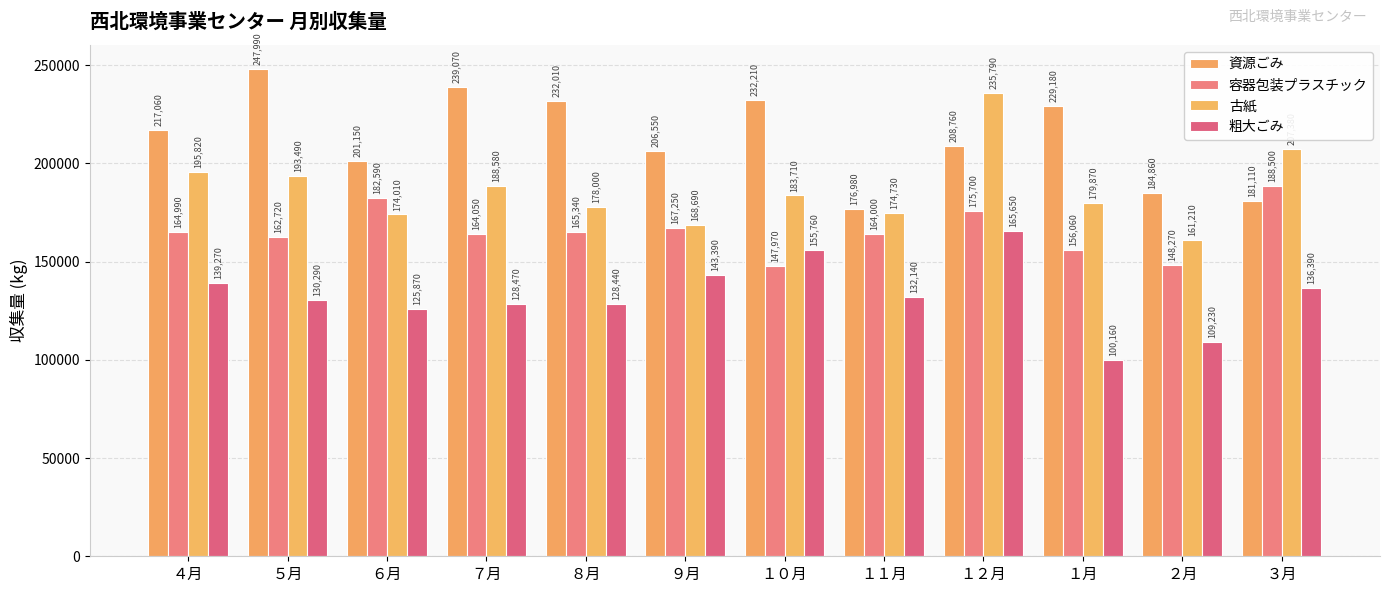

Rank the series by their maximum value, from lowest to highest.

粗大ごみ, 容器包装プラスチック, 古紙, 資源ごみ